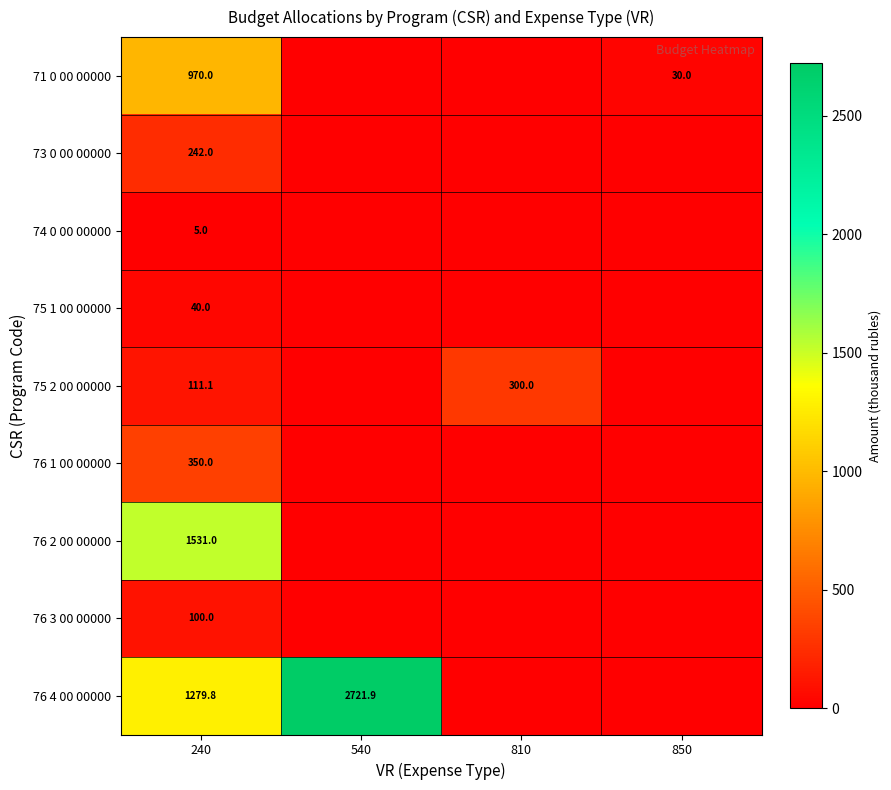

Count the number of data series in this chart.

9